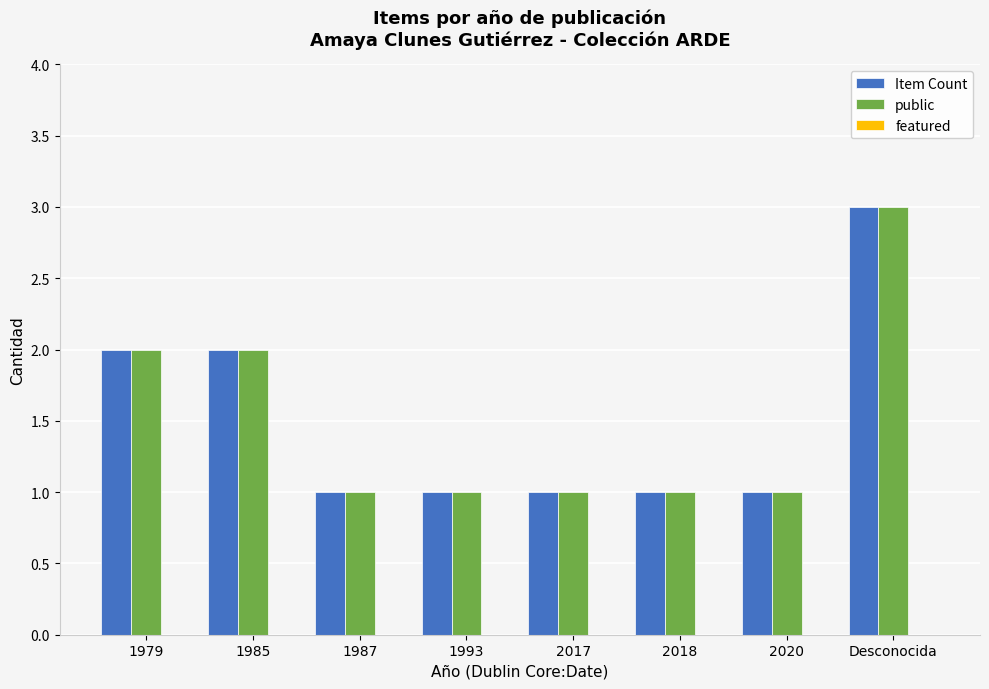

What is the approximate value of public at Desconocida?

3